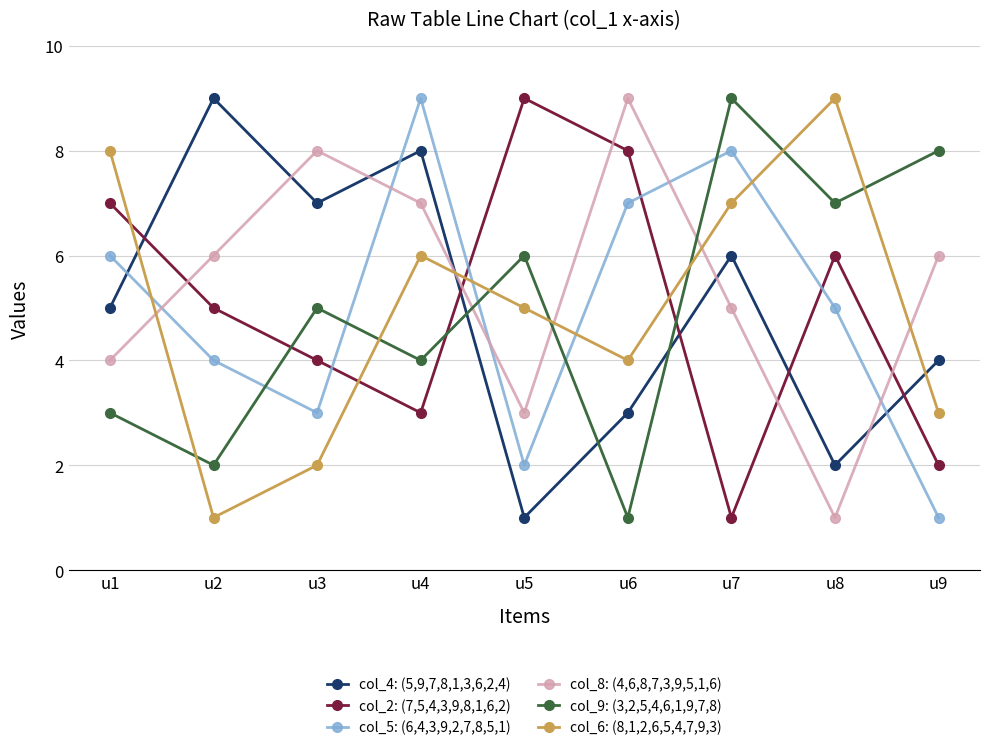

What is the greatest value displayed?

9